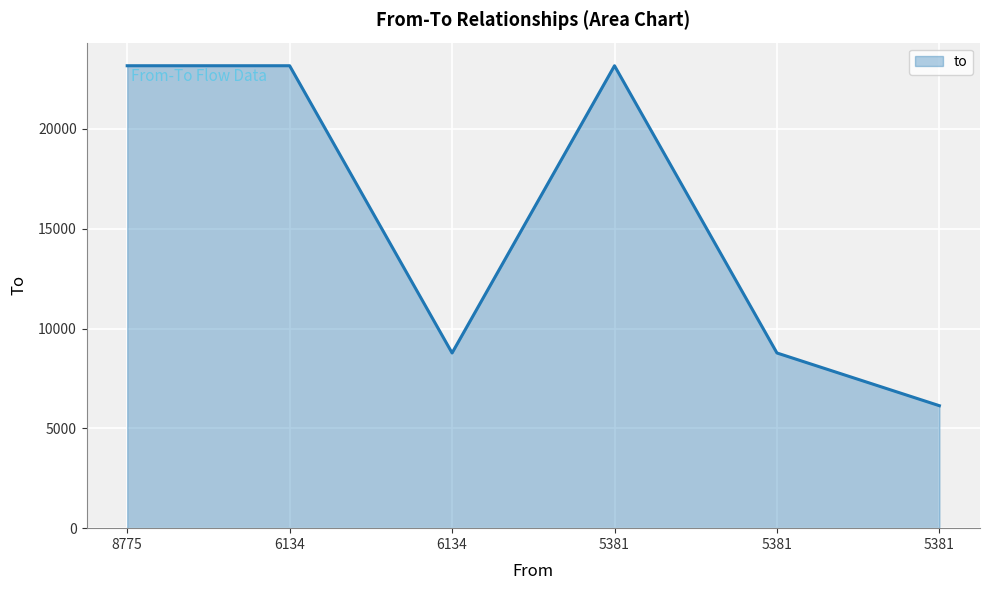

List the labels in order of value, smallest first.

5381, 6134, 5381, 8775, 6134, 5381